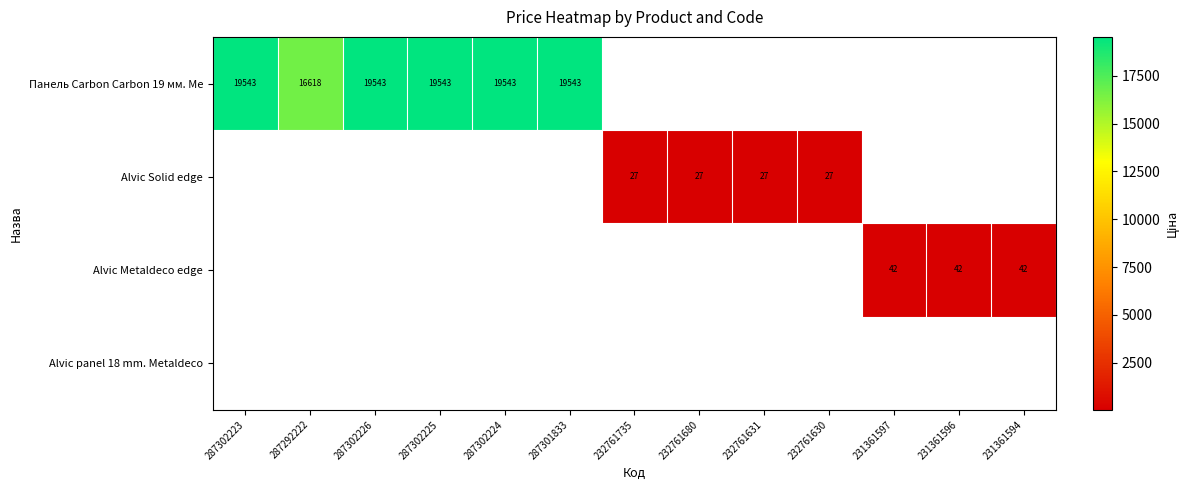

Count the number of data series in this chart.

4